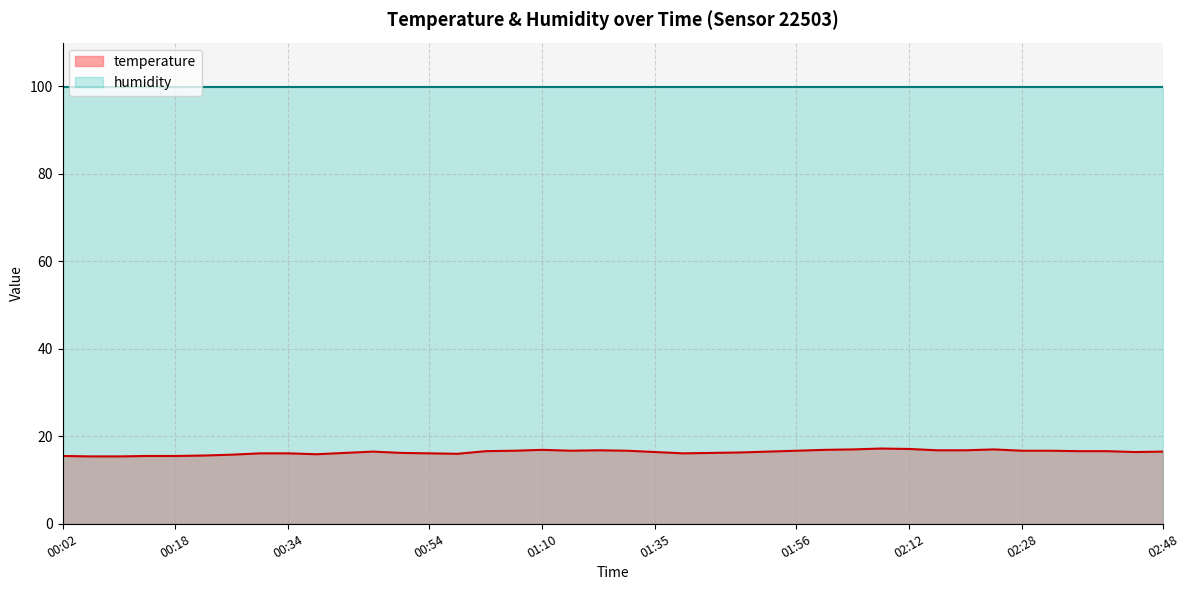

What is the label of the 20th point from the left?

01:27